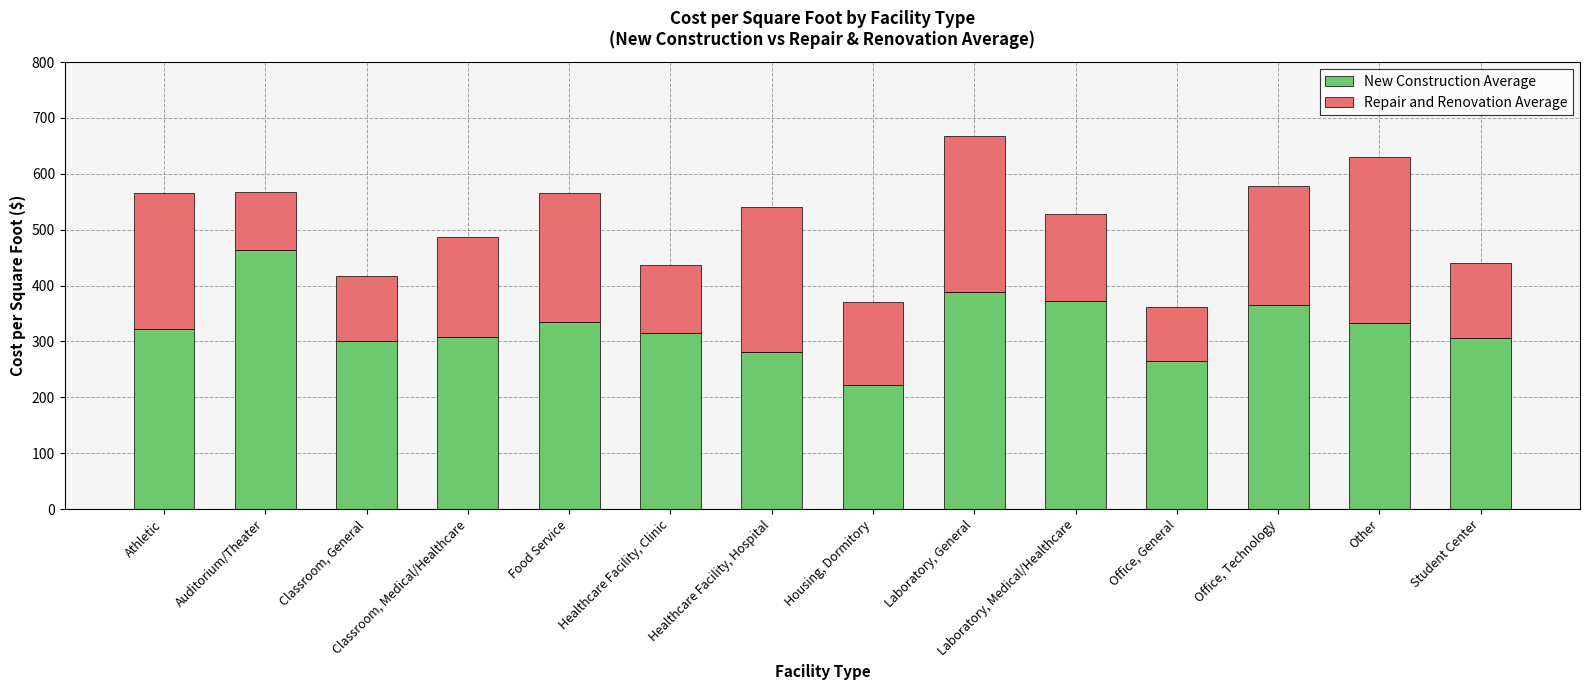

Read the New Construction Average value at Auditorium/Theater.

462.9